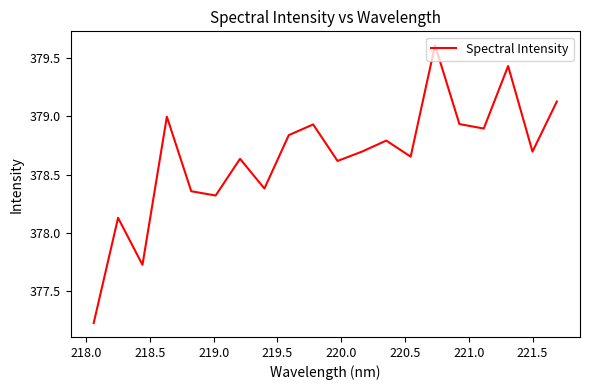

What is the difference between the maximum and minimum values?

2.4